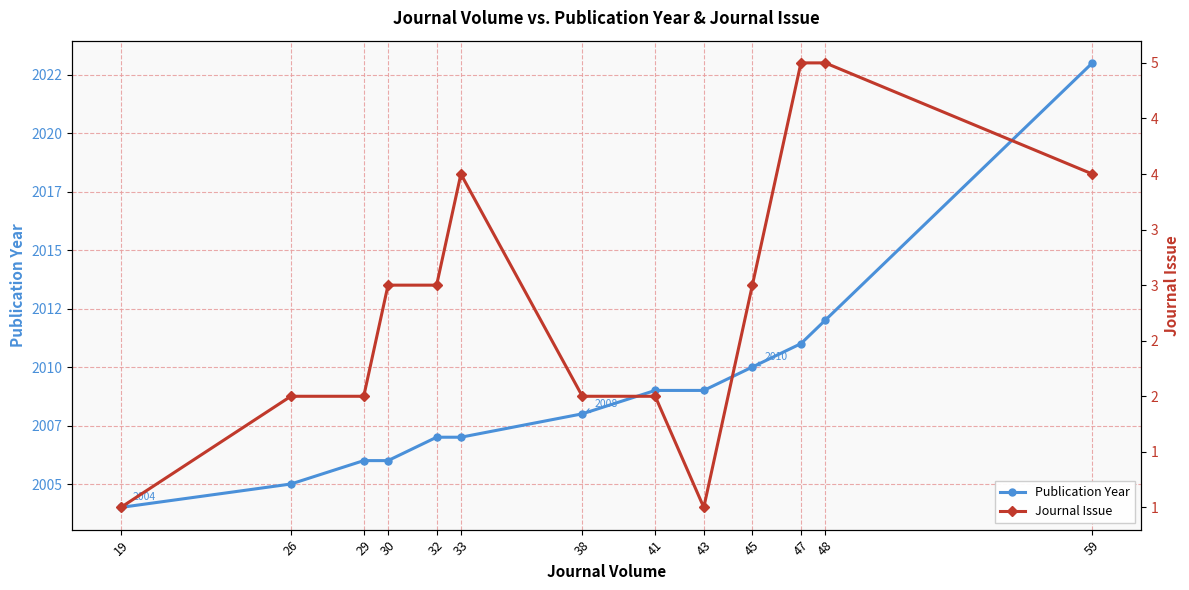

Between 32 and 41, which series saw the biggest shift?

Publication Year